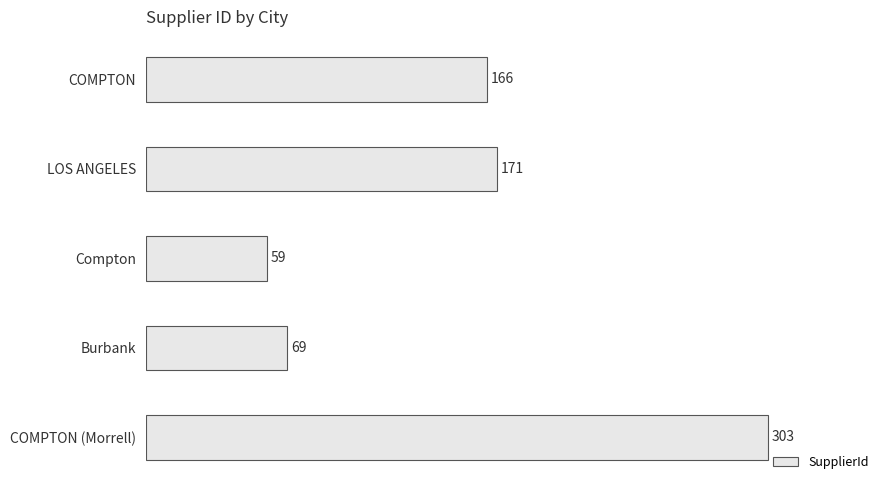

What is the minimum value shown in the chart?

59